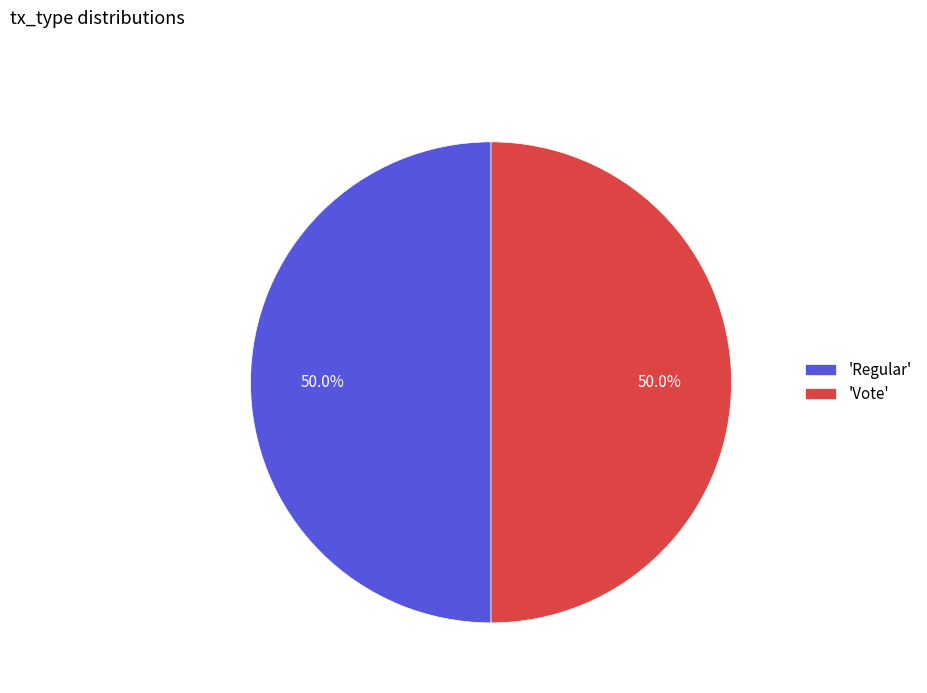

What percentage is NOT represented by 'Vote'?

50.0%